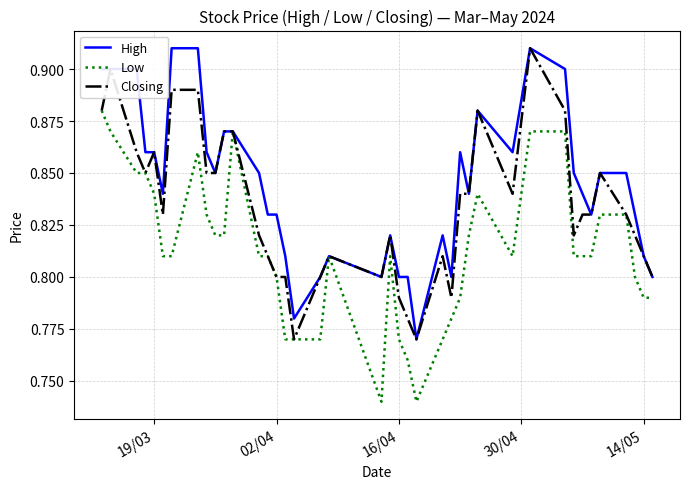

List the series in order of their overall mean, lowest first.

Low, Closing, High